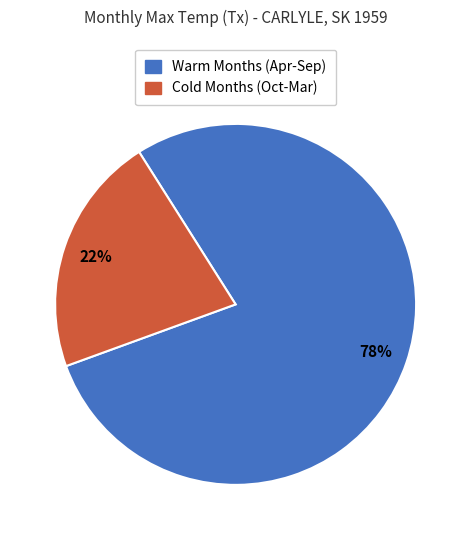

Which category has the biggest portion of the pie?

Warm Months (Apr-Sep)